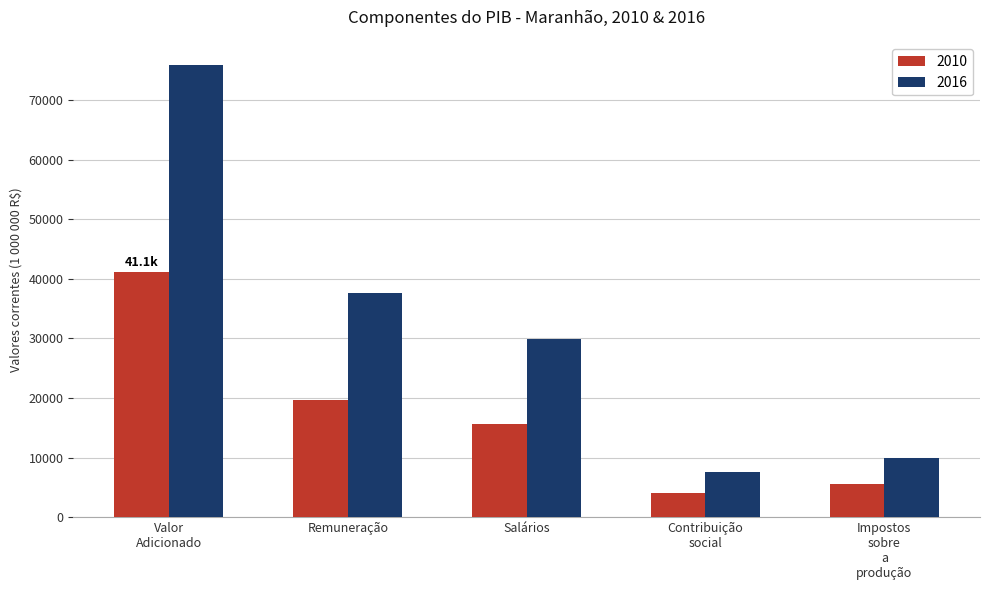

List the series in order of their peak value, highest first.

2016, 2010